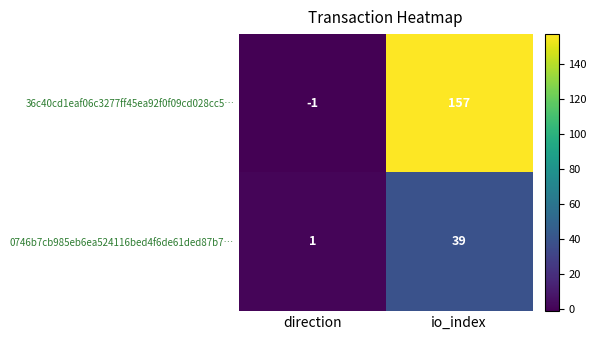

What is the difference between the highest and lowest values at direction?

2